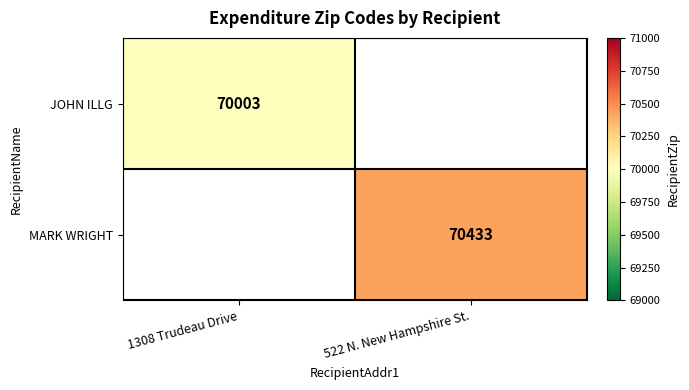

True or false: JOHN ILLG has a value of 38391 at 1308 Trudeau Drive.

False